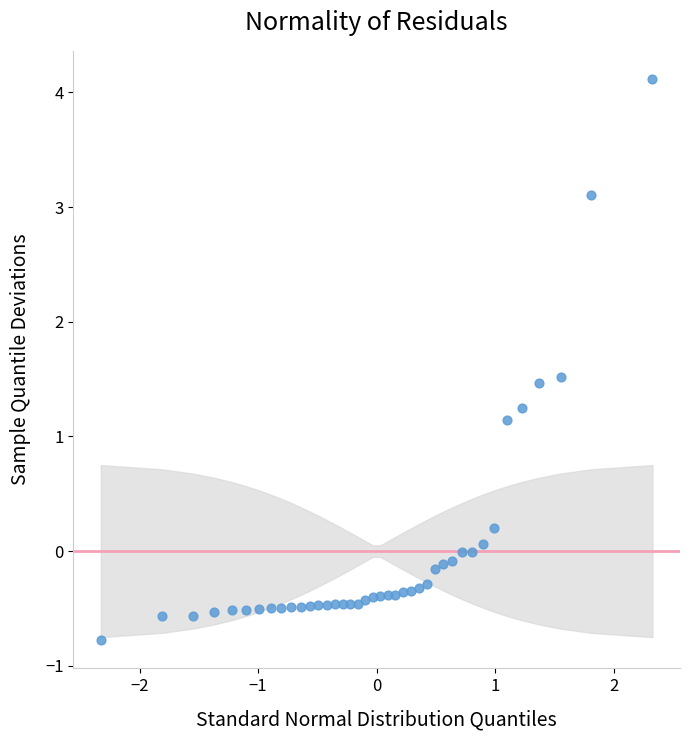

What is the range of X values (max minus min)?

4.7